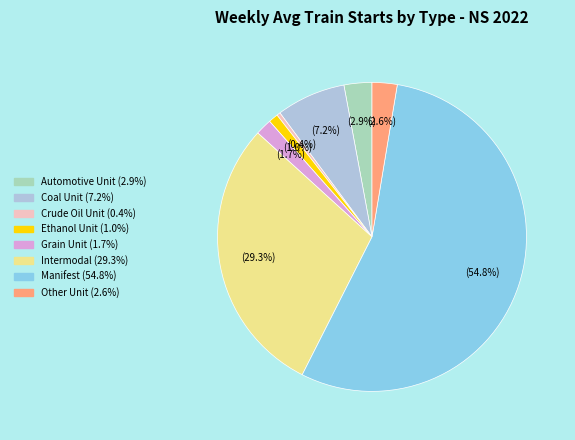

Count the number of slices in the pie.

8